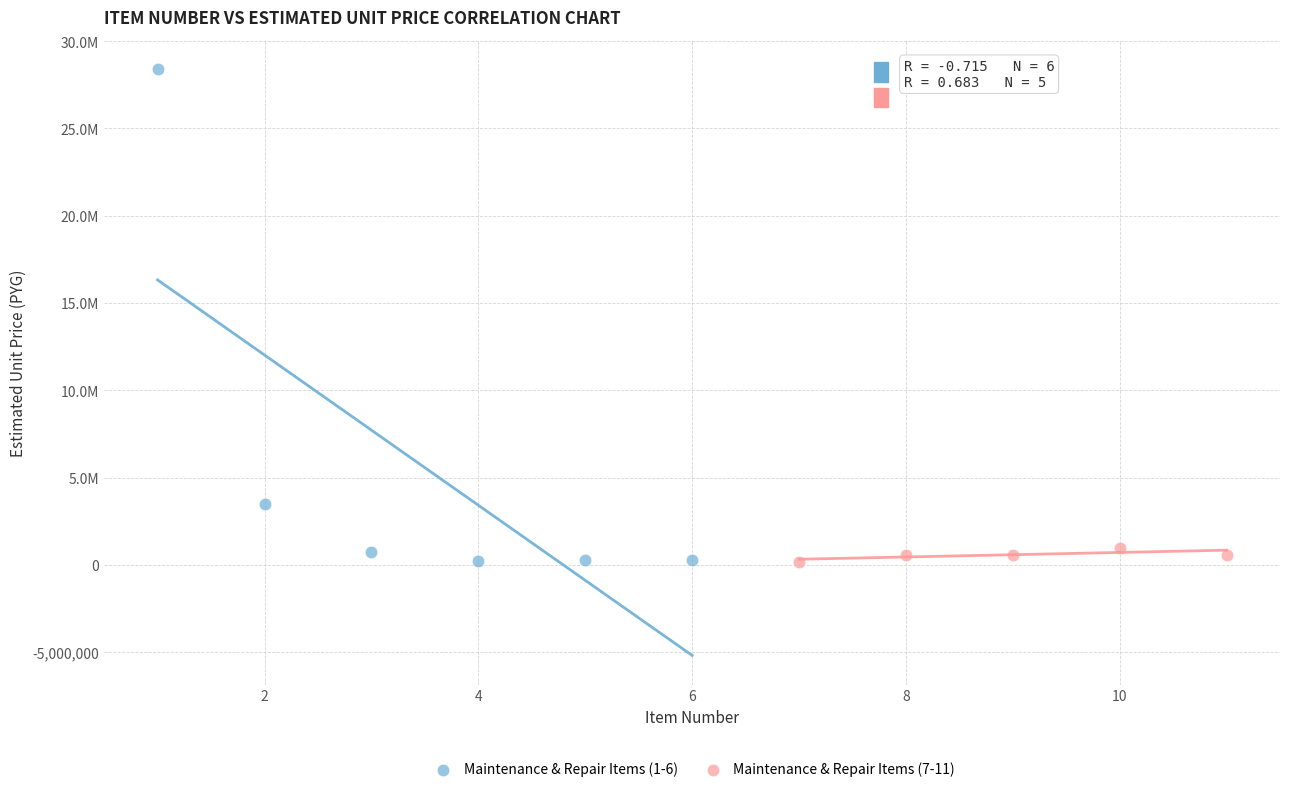

What are all the series names shown in the legend?

Maintenance & Repair Items (1-6), Maintenance & Repair Items (7-11)